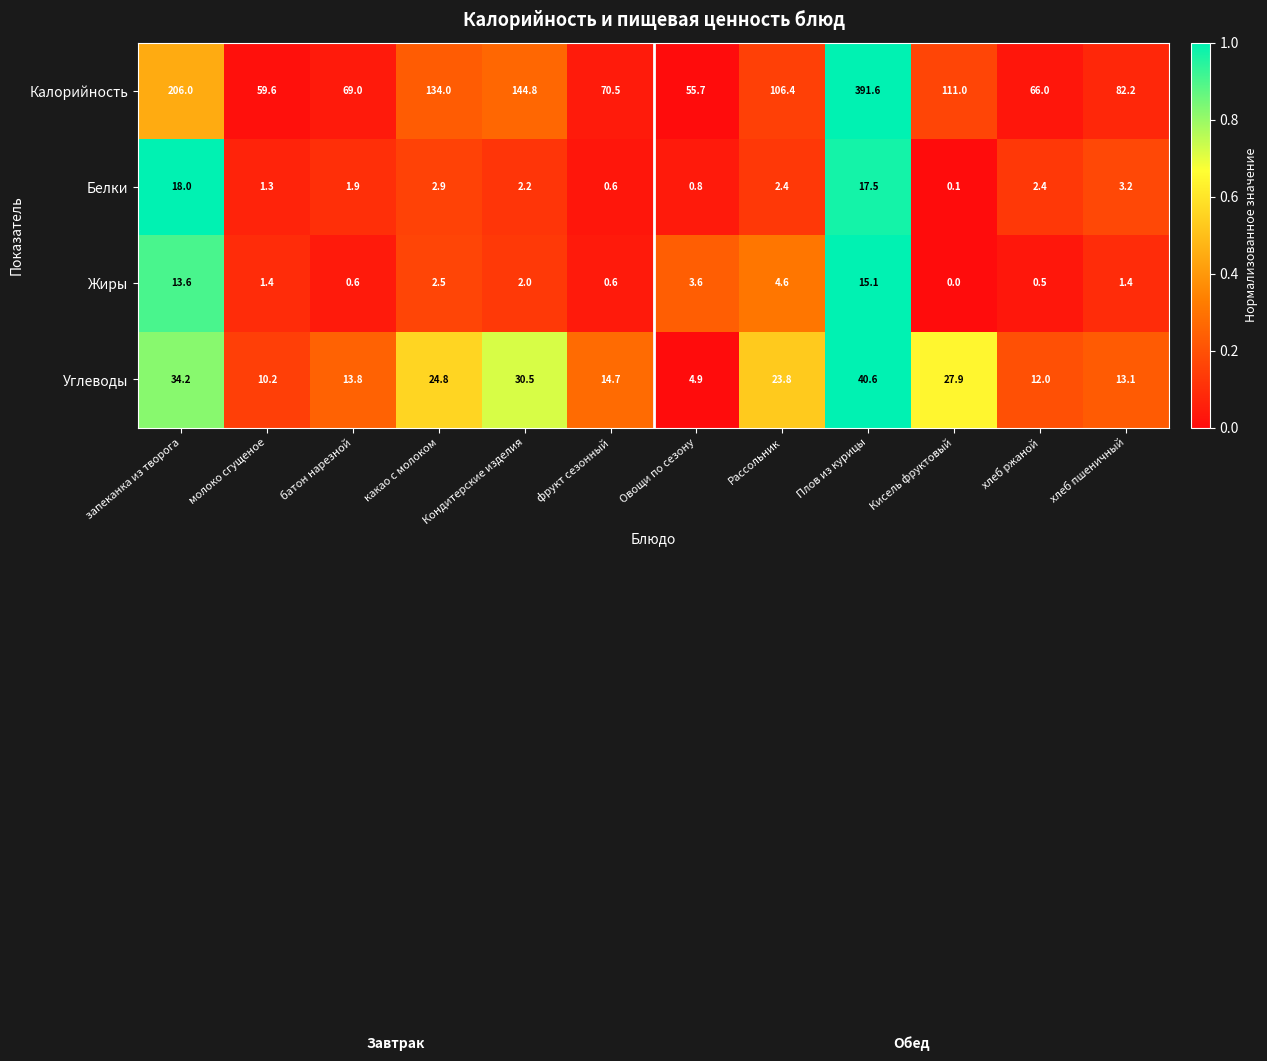

How many distinct data groups are displayed?

4